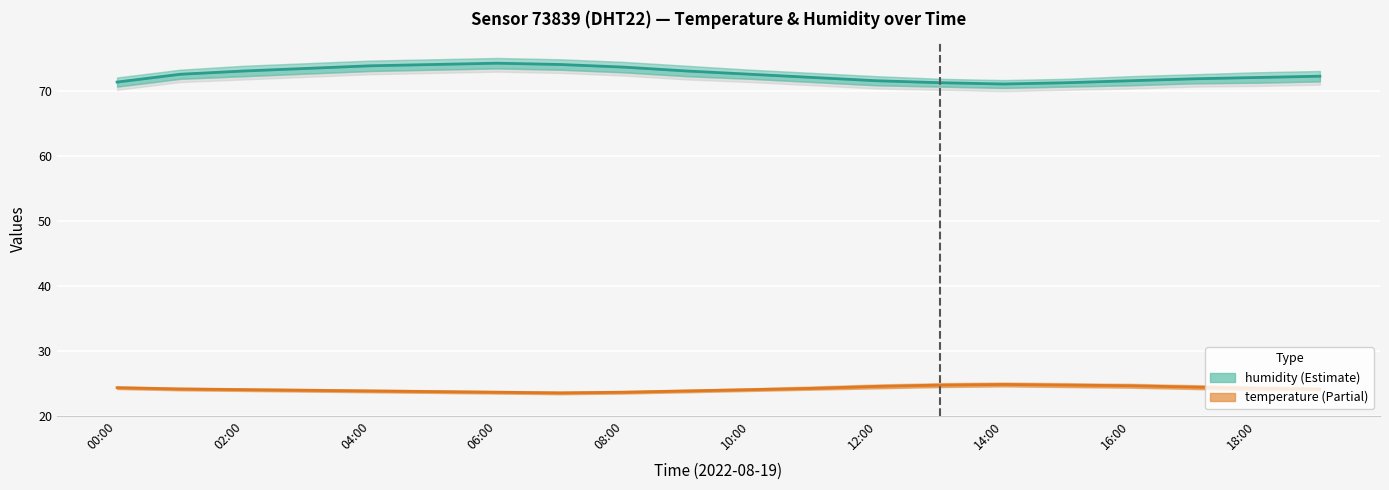

What are all the series names shown in the legend?

humidity, temperature